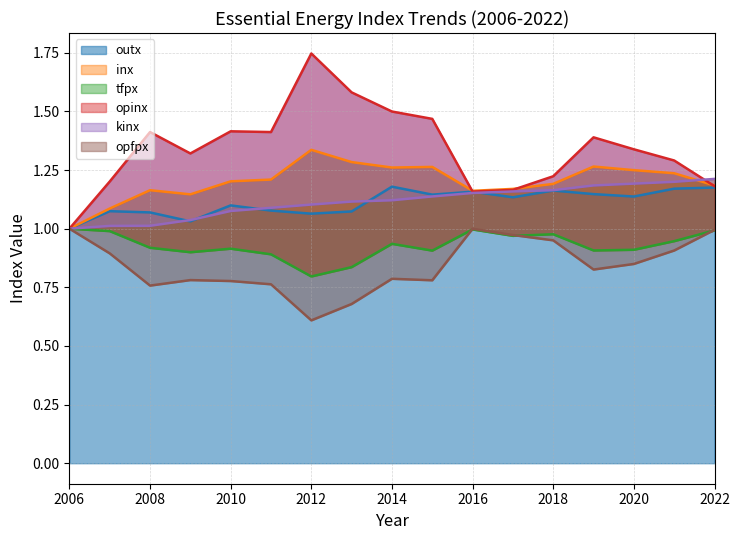

At which category is the sum across all series the highest?

2014